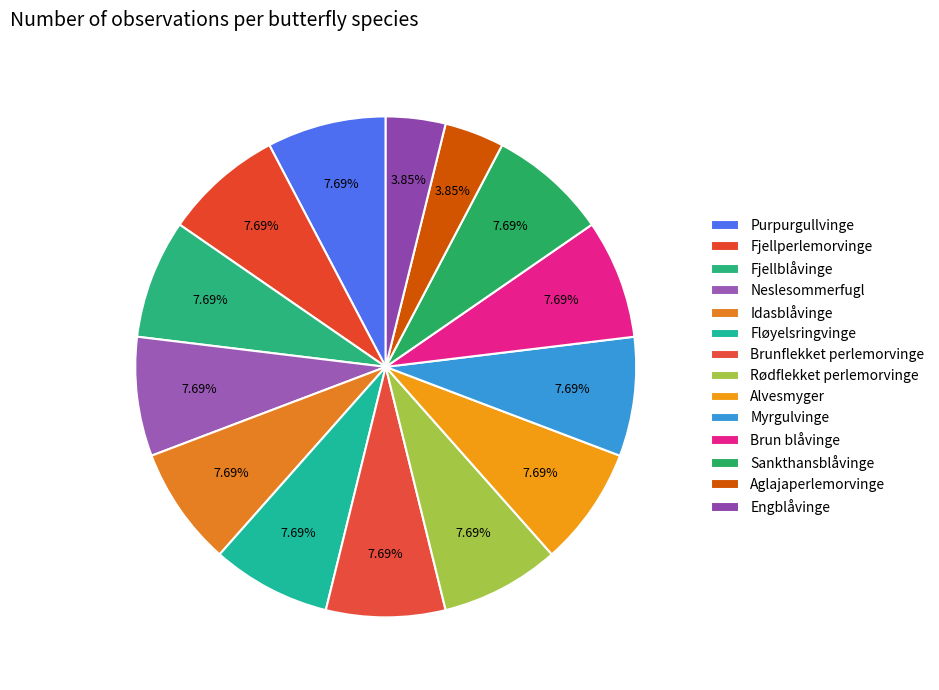

What percentage is the Purpurgullvinge slice, to the nearest percent?

8%